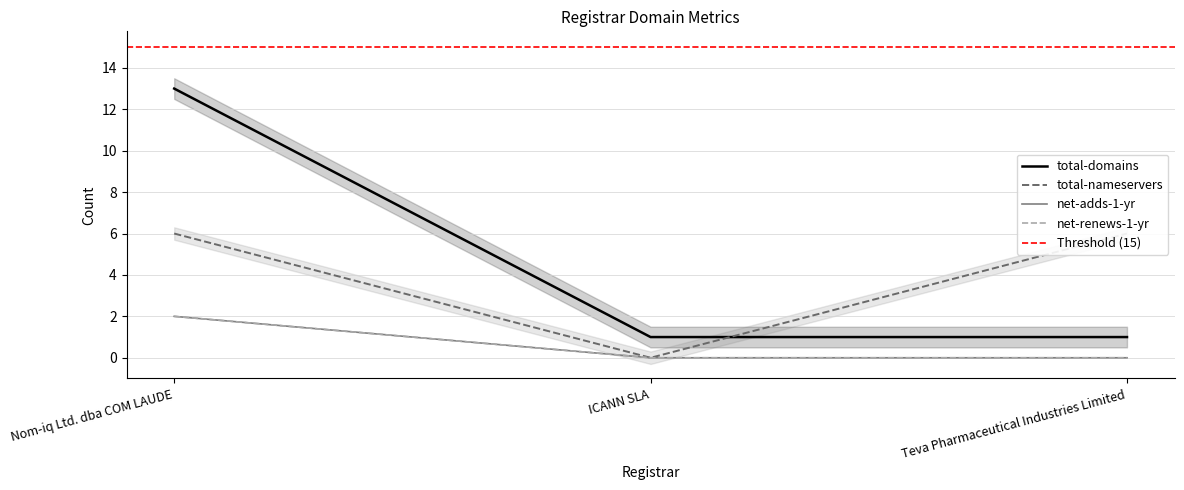

Count the total-nameservers values in the range 0 to 6.

3